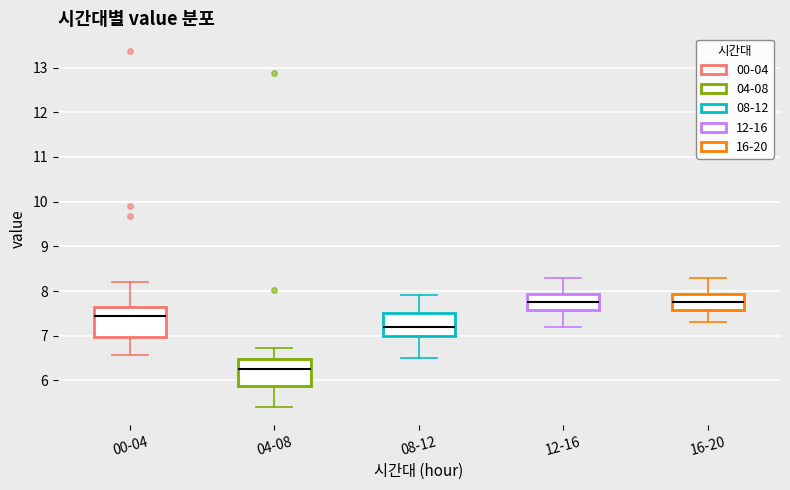

Where does the median line of the box for 04-08 sit on the y-axis? The values are not printed on the chart, so give them approximately, as read against the axis.

6.3